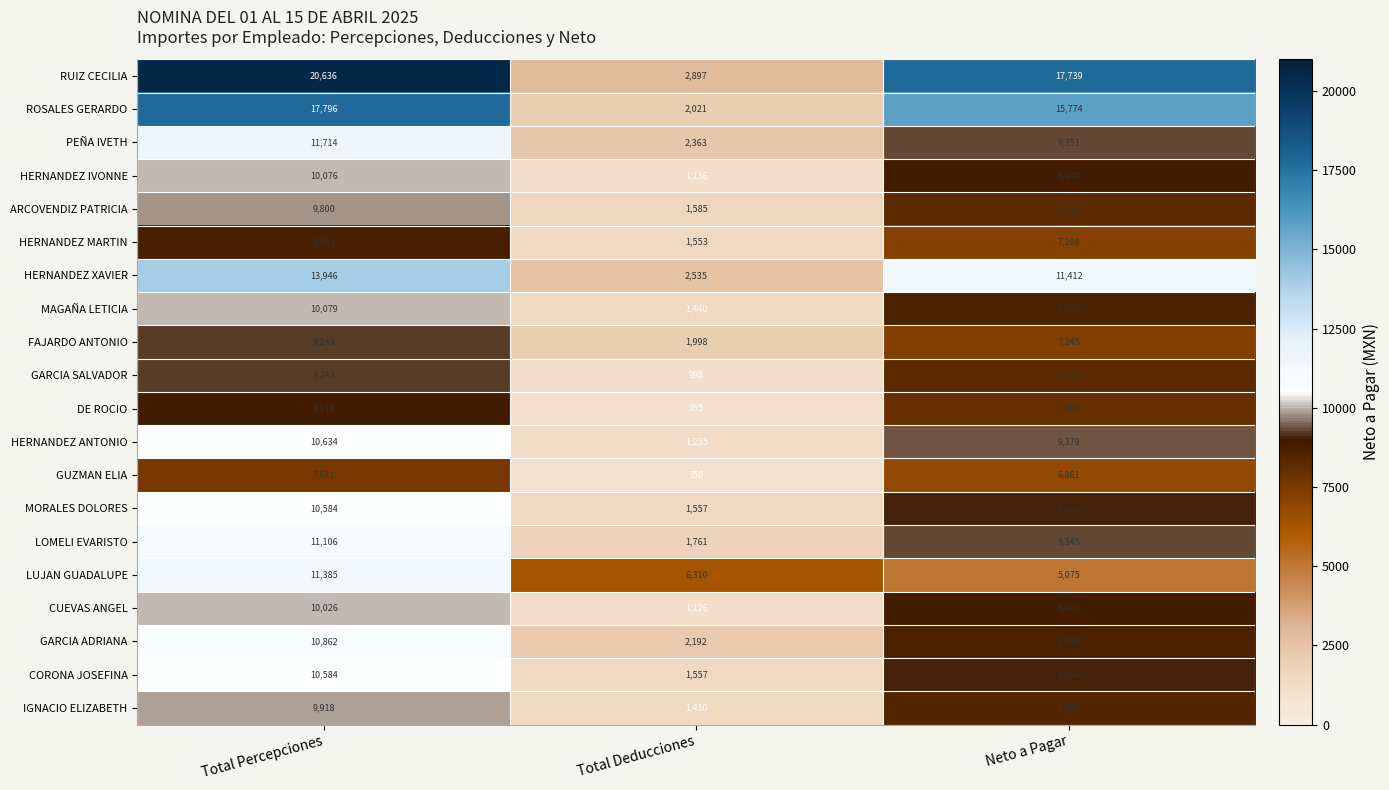

What is the spread (max minus min) of values at Total Percepciones?

13025